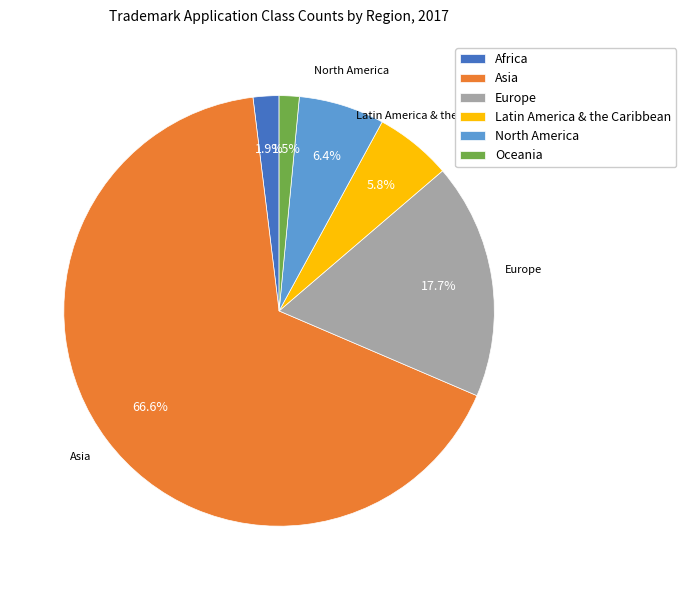

To the nearest percent, what percentage of the pie is North America?

6%